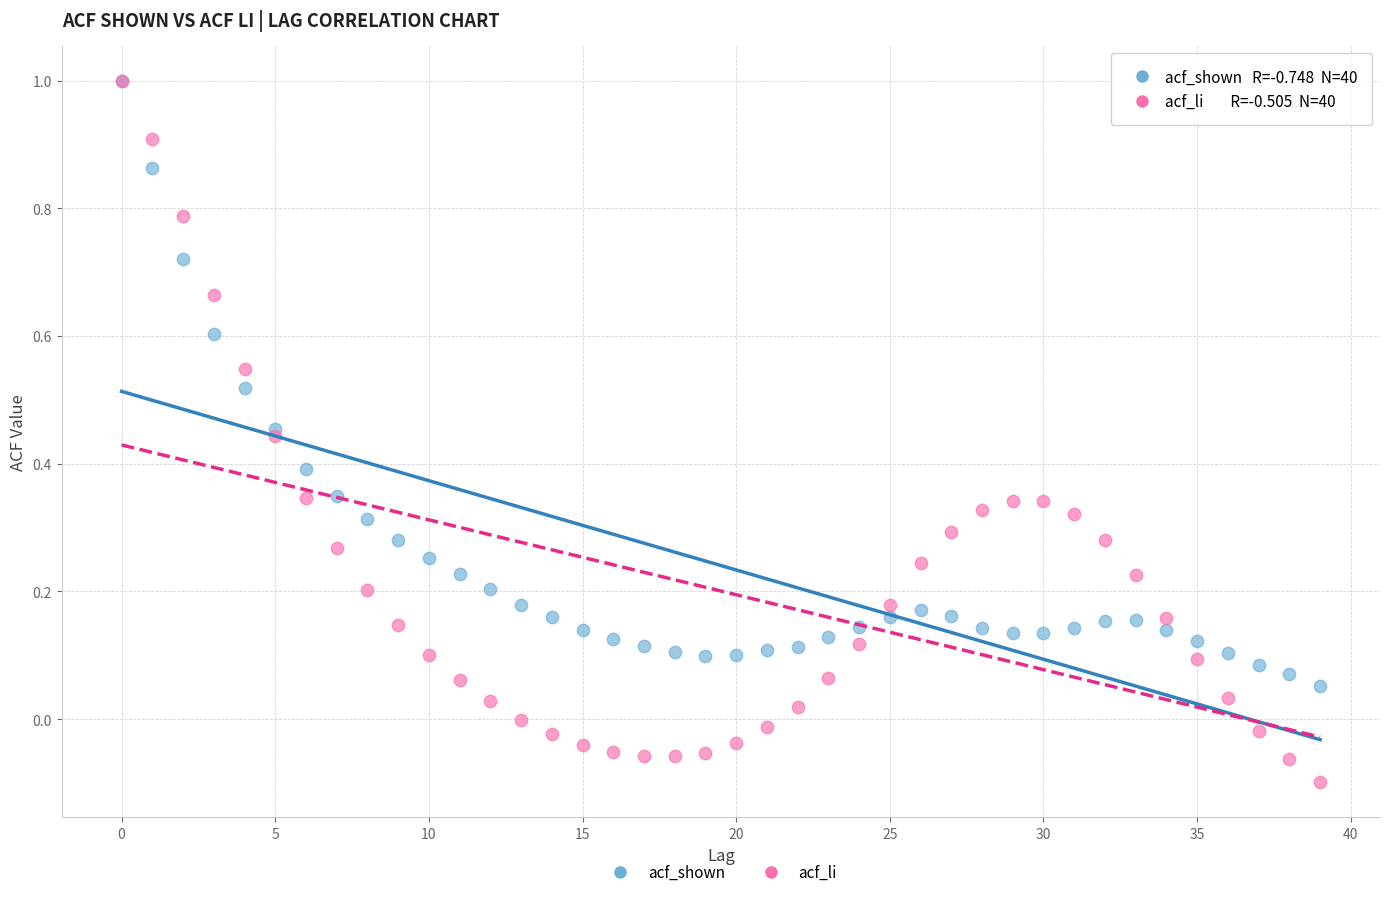

What are all the series names shown in the legend?

acf_shown, acf_li